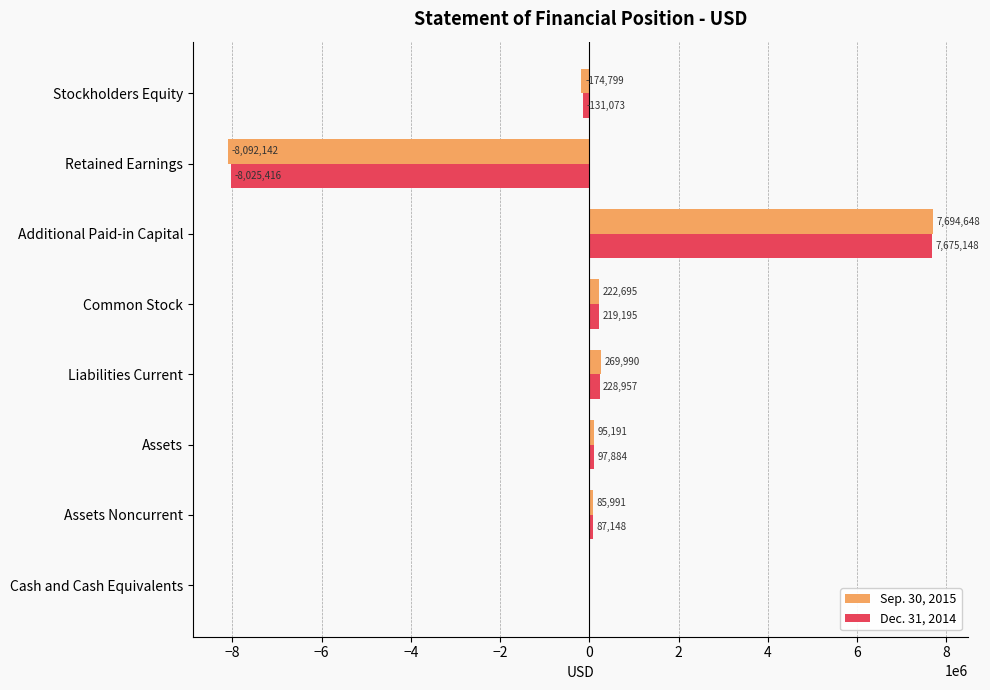

What is the maximum value for Sep. 30, 2015?

7694648